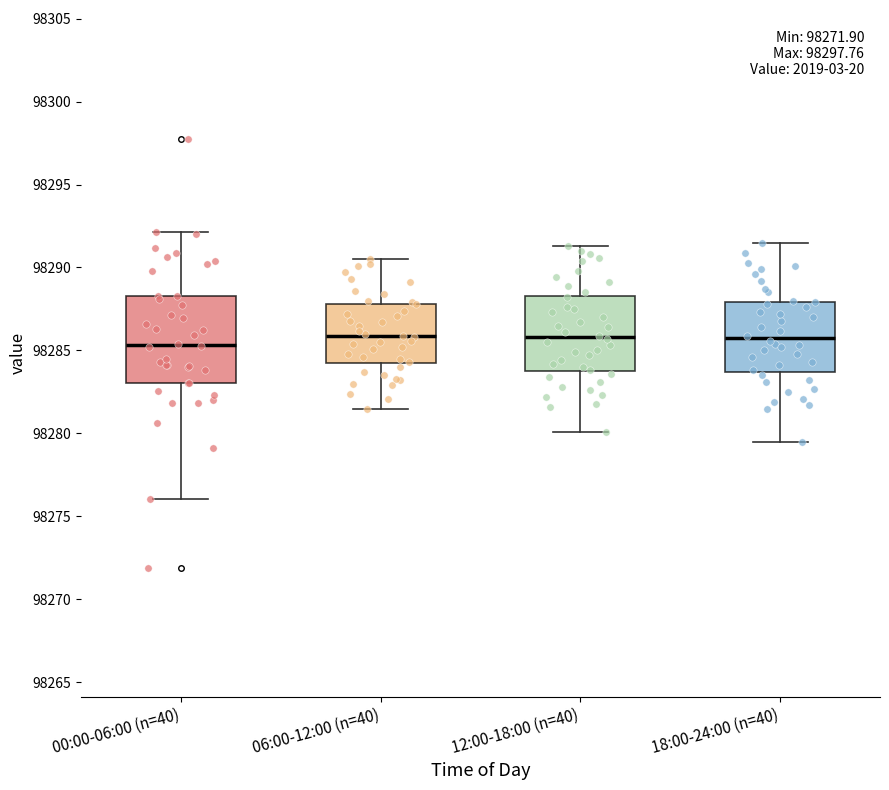

Reading left to right, transcribe this box plot: for each box, give where its median line is, the range the box spans, and where its two whiskers end, as read against the y-axis. The values are not printed on the chart, so give them approximately, as read against the axis.

00:00-06:00 (n=40): median 98285.5, box 98283.0 to 98288.5, whiskers 98276.0 to 98292.0
06:00-12:00 (n=40): median 98286.0, box 98284.0 to 98288.0, whiskers 98281.5 to 98290.5
12:00-18:00 (n=40): median 98286.0, box 98284.0 to 98288.5, whiskers 98280.0 to 98291.5
18:00-24:00 (n=40): median 98286.0, box 98283.5 to 98288.0, whiskers 98279.5 to 98291.5